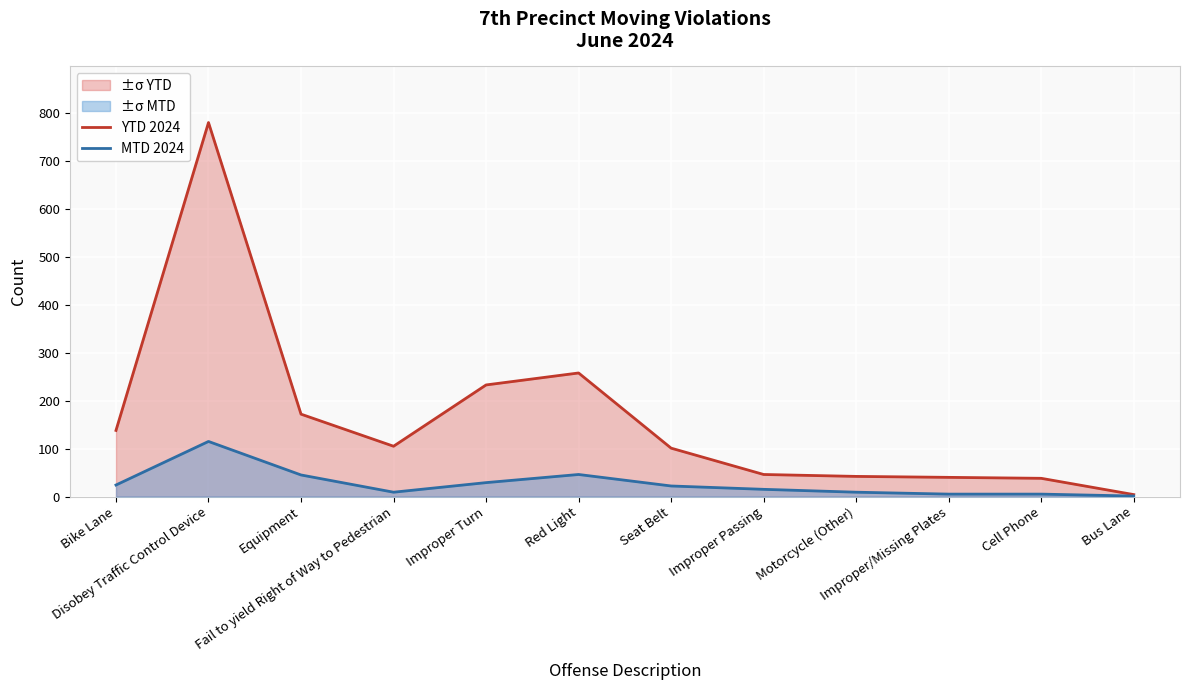

At which category does YTD 2024 reach its first local valley?

Fail to yield Right of Way to Pedestrian